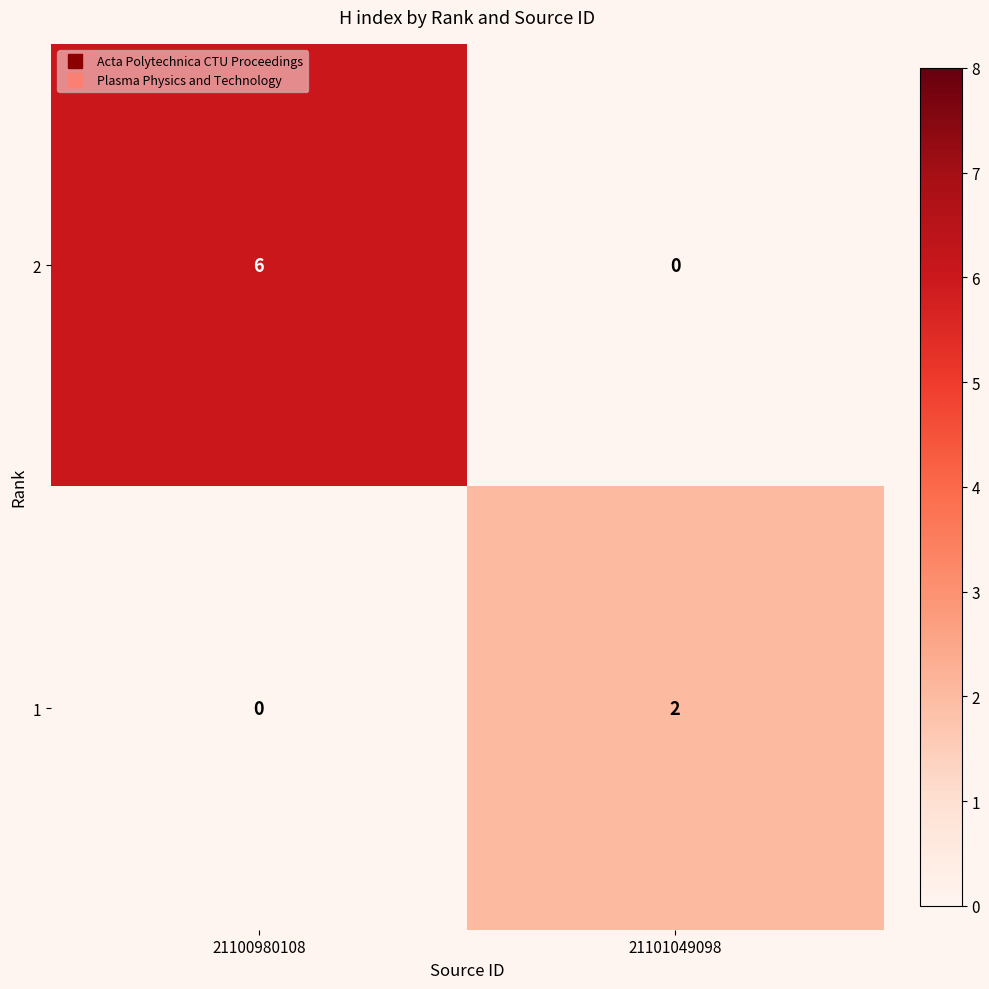

What is the spread (max minus min) of values at 21100980108?

6